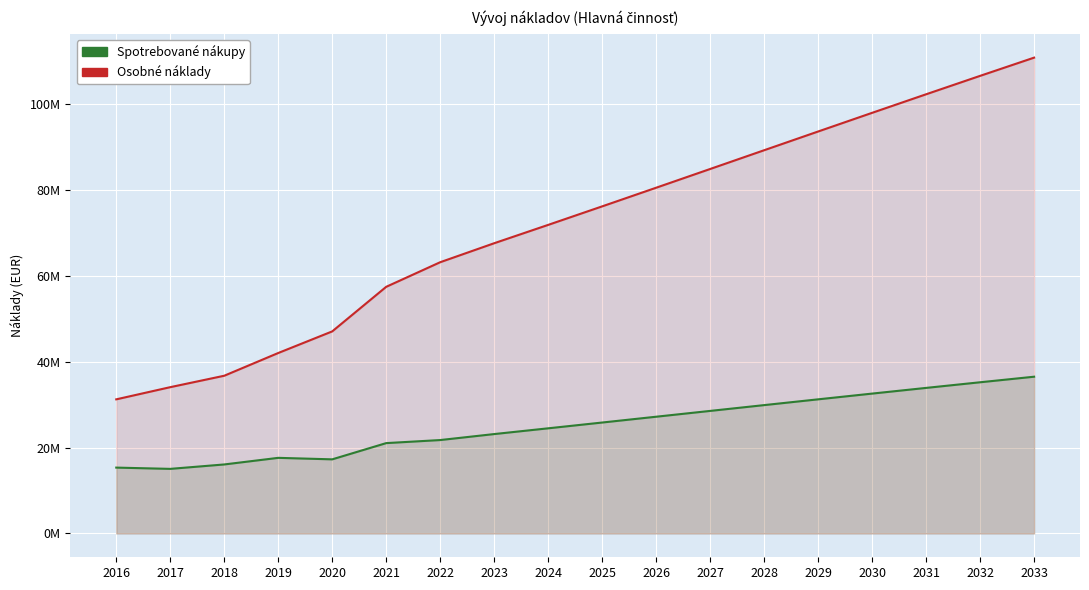

The value of Osobné náklady at 2018 is 36733998.7. True or false?

True